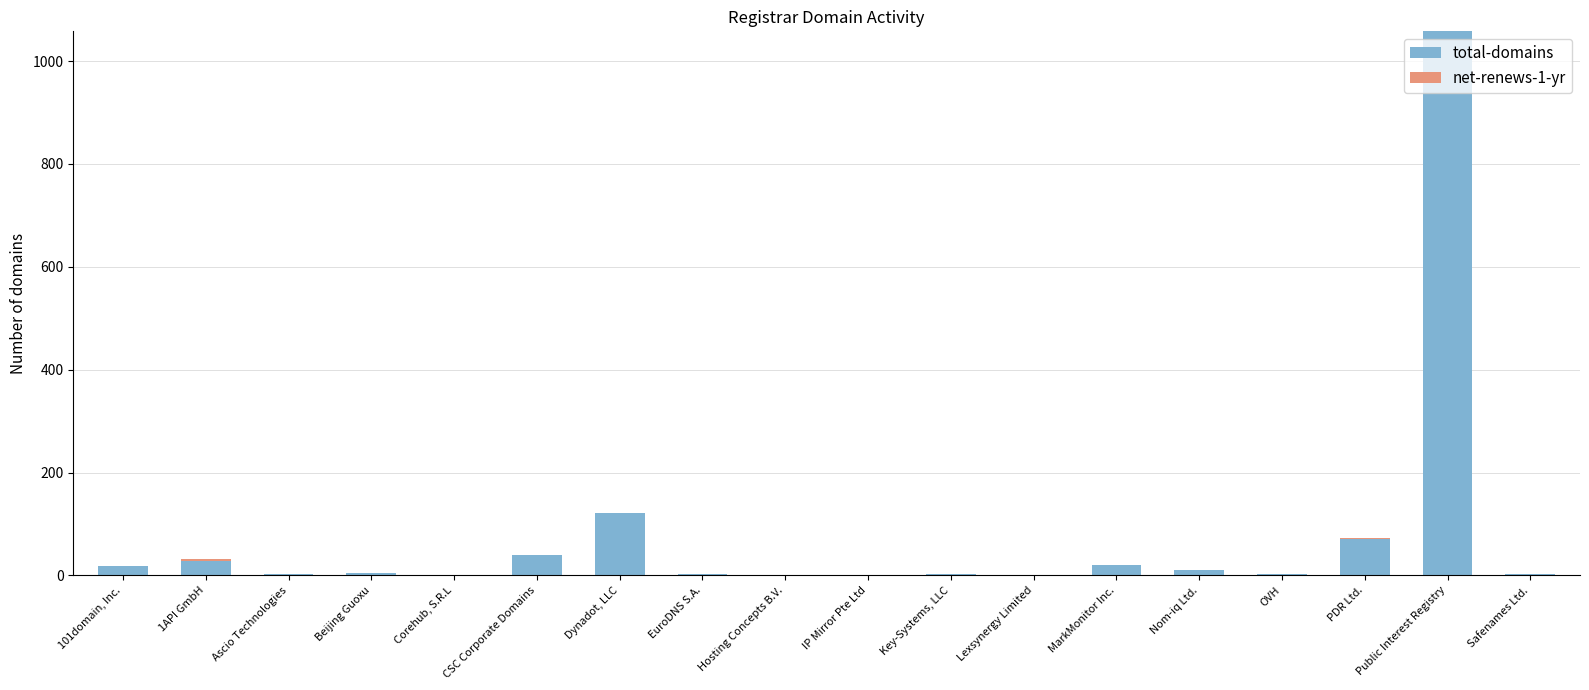

Are the bars horizontal?

No